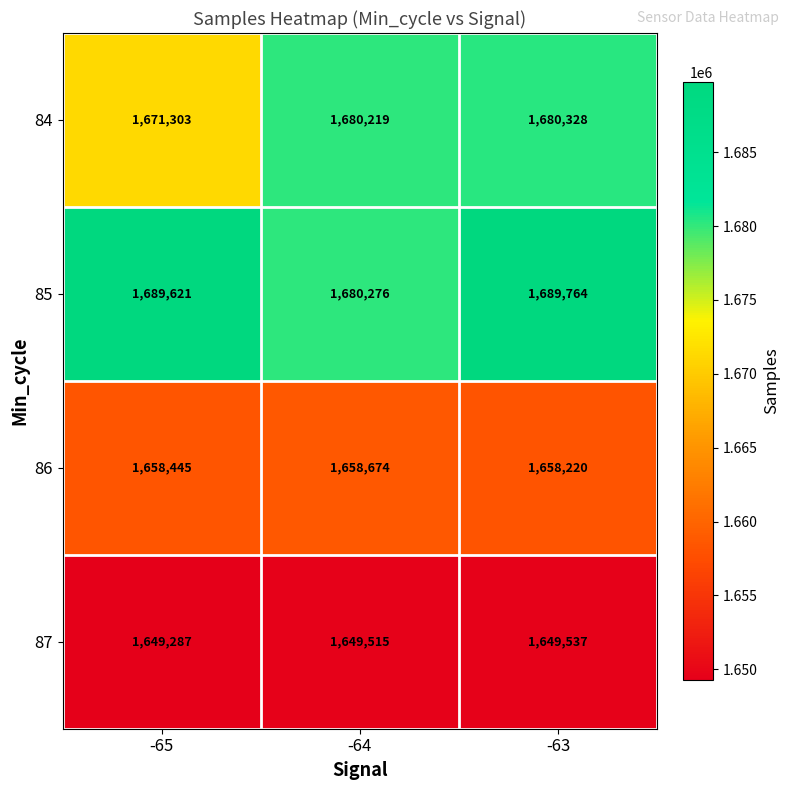

Which category has the lowest value in the 86 series?

-63